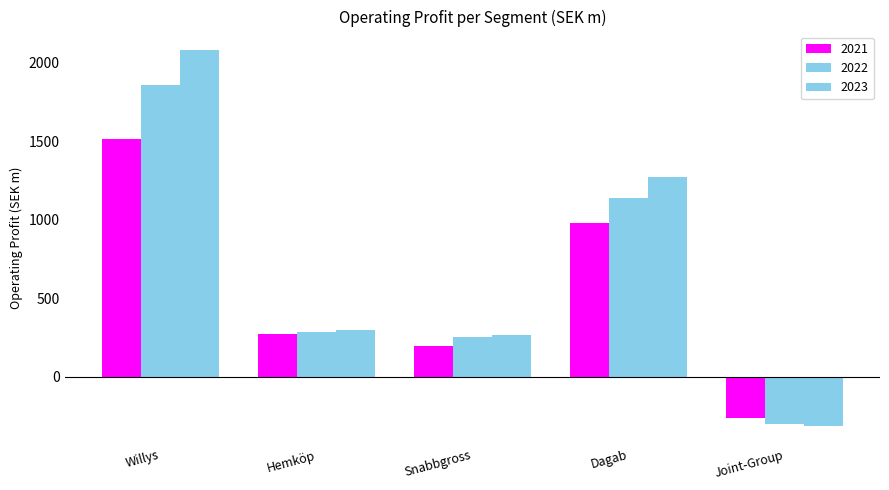

Count the number of categories in the chart.

5